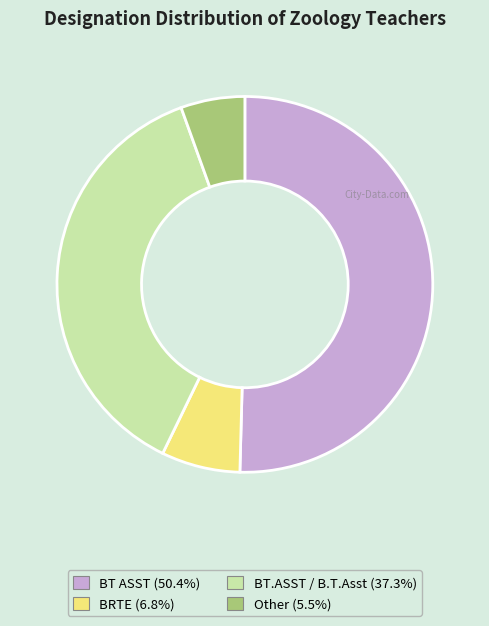

Count the number of slices in the pie.

4